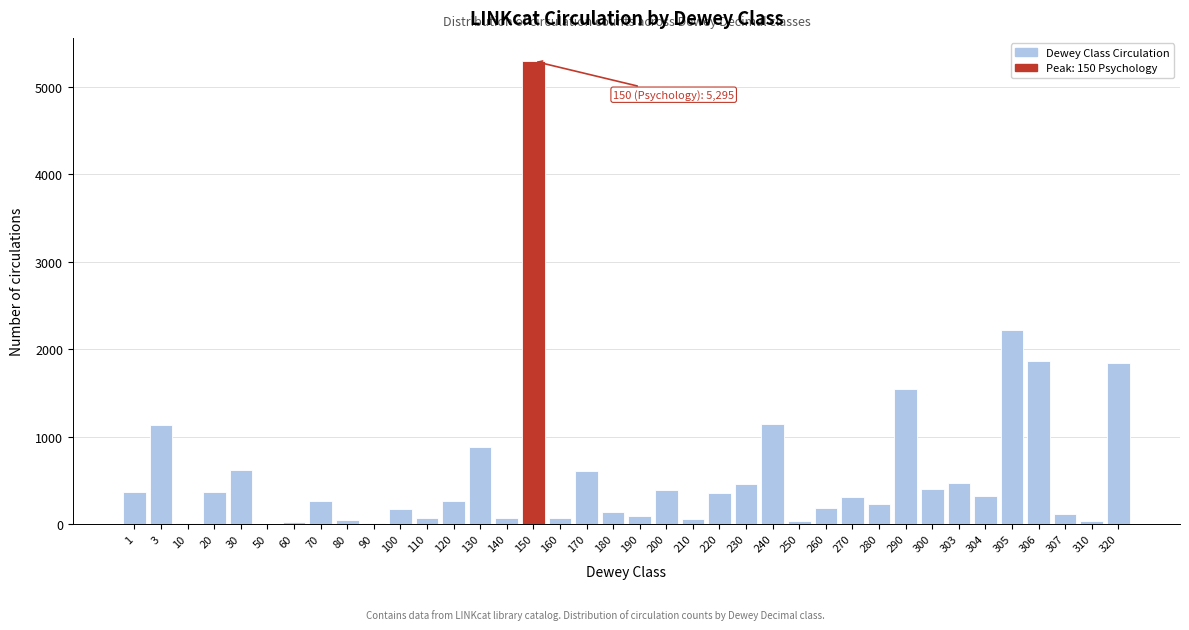

At which label is the value closest to 2649?

305